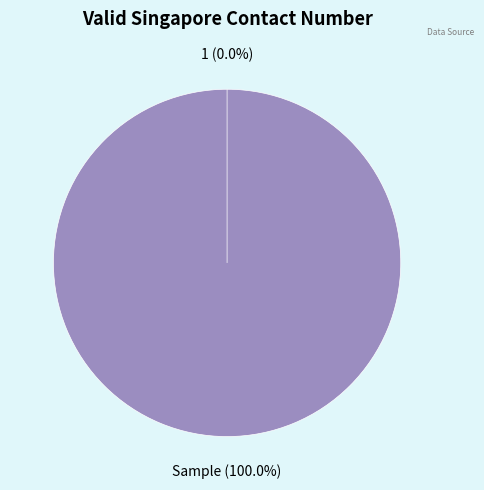

Does 1 account for over 50% of the chart?

No